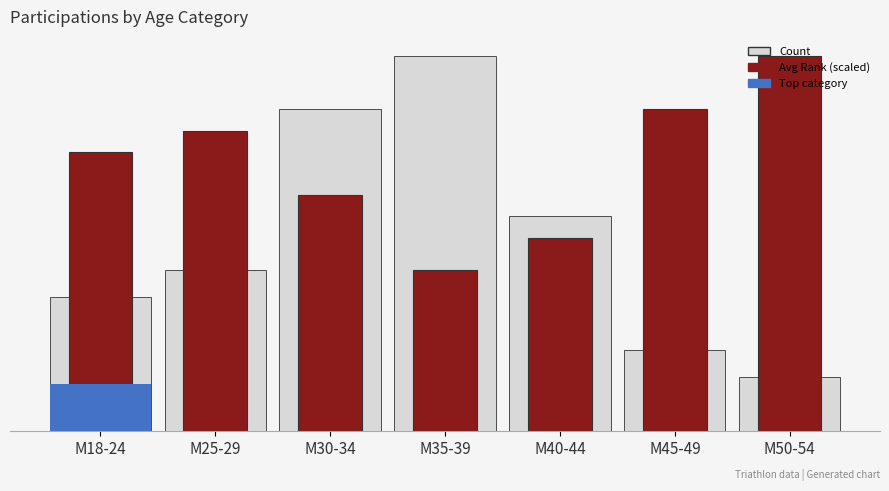

How many groups of bars are there?

7